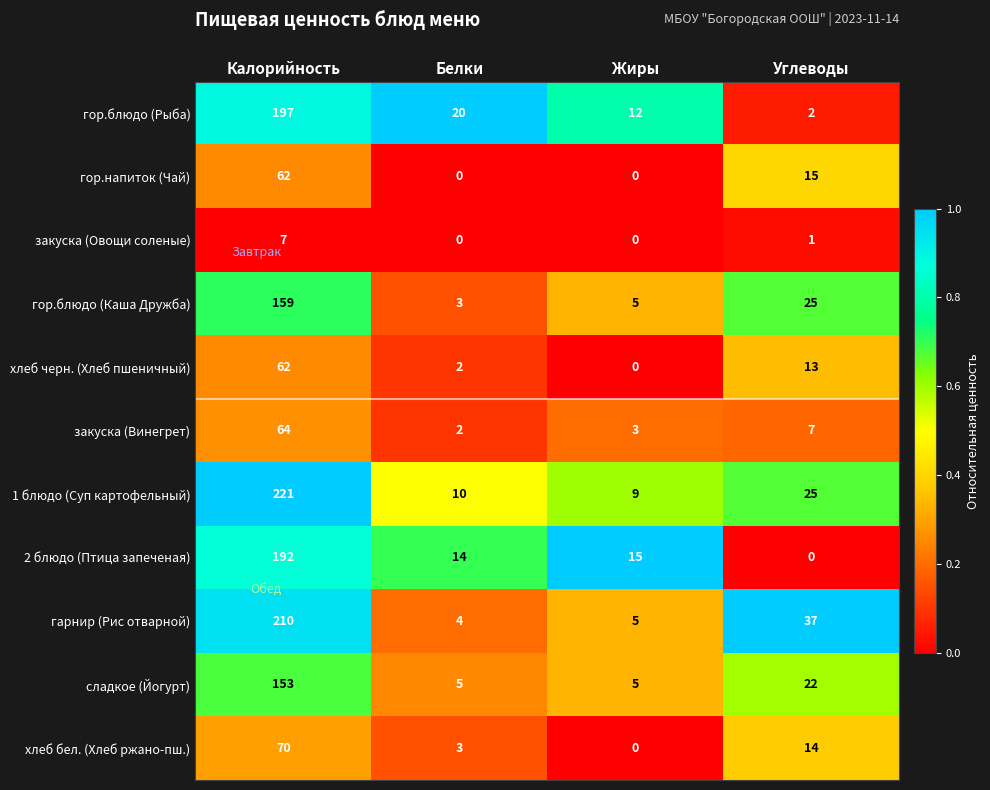

What is the maximum value shown in the chart?

221